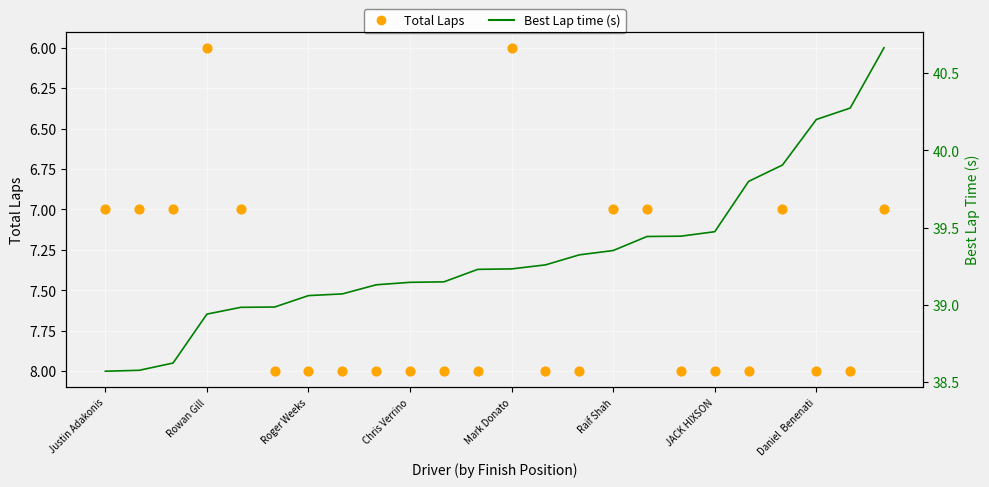

Which series has the largest Y range (max minus min)?

Best Lap time (s)